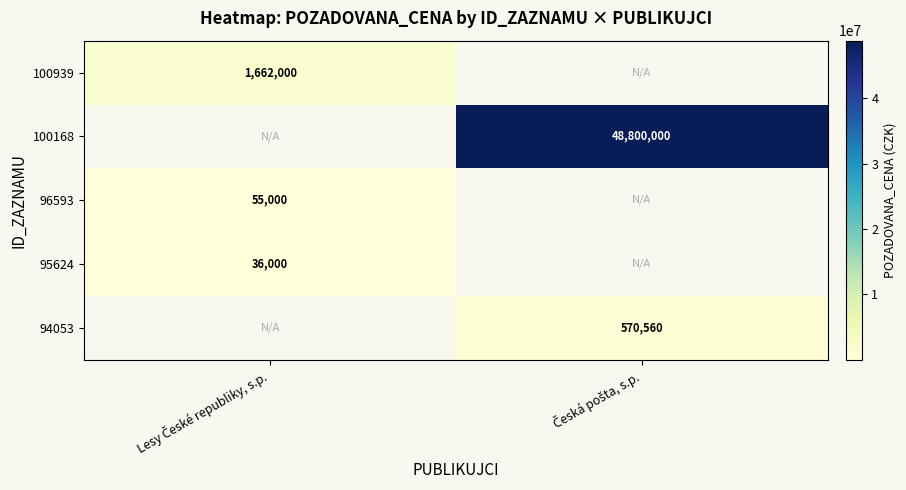

True or false: 94053 has a value of 297896.6 at Česká pošta, s.p..

False